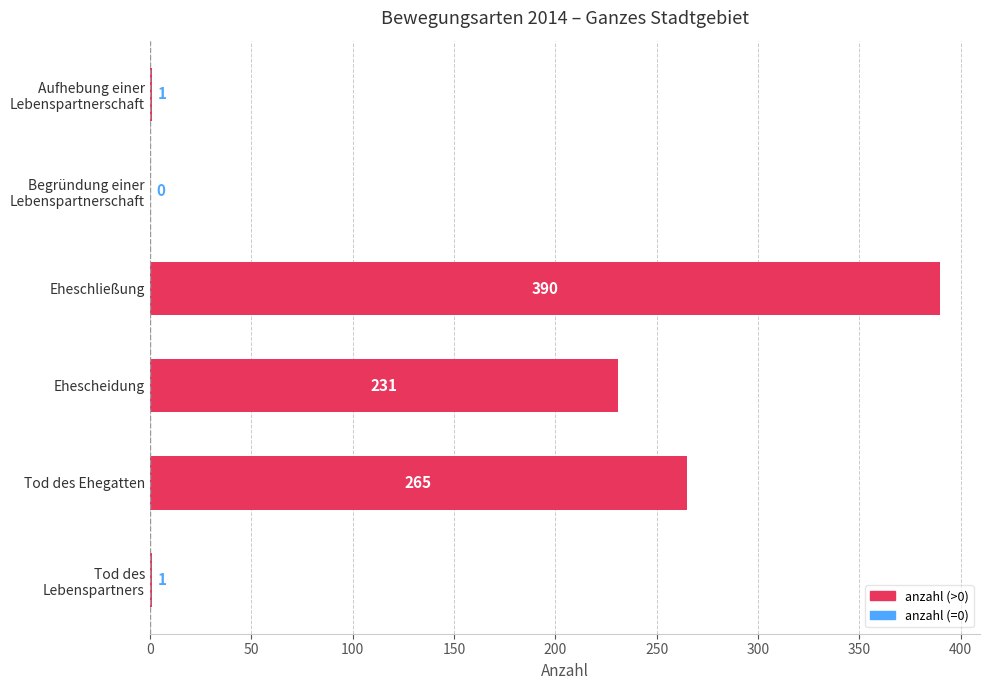

How many categories are shown in the chart?

6